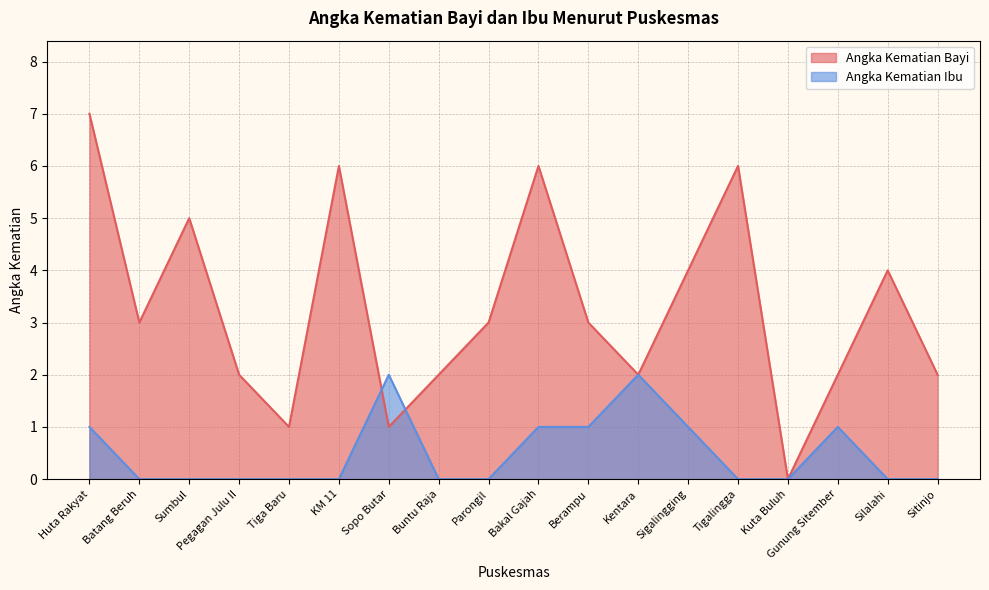

After their last crossing, which series has the higher values: Angka Kematian Ibu or Angka Kematian Bayi?

Angka Kematian Bayi